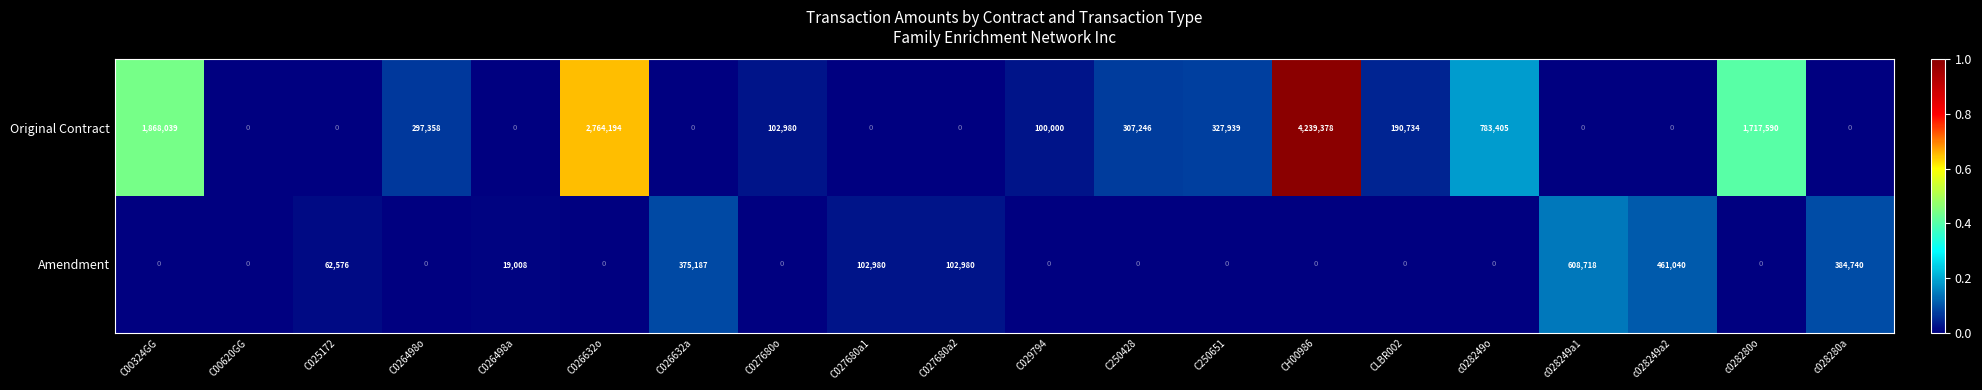

At which category is the sum across all series the highest?

CH00986